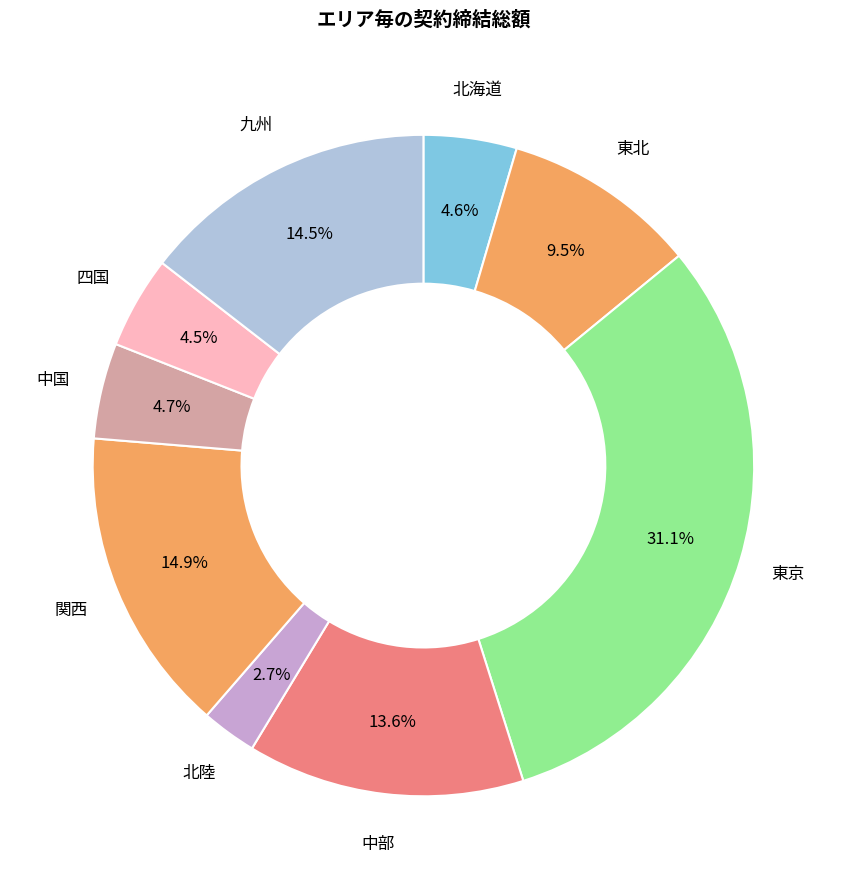

To the nearest percent, what is the difference between the largest and smallest slice percentages?

28%